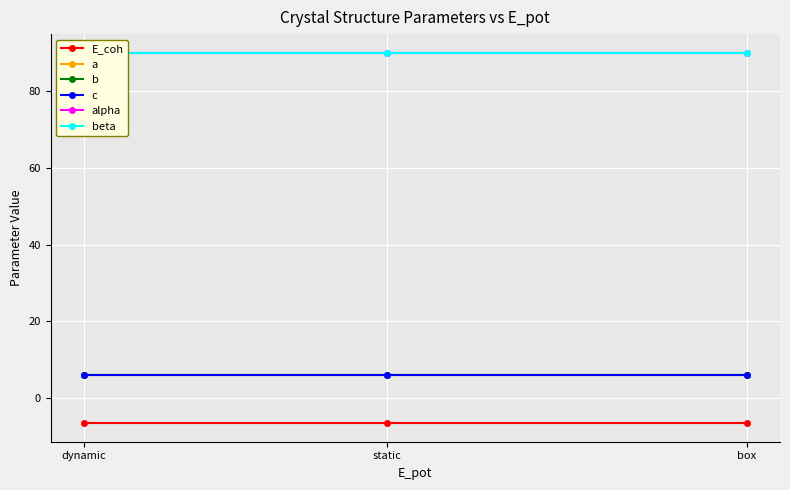

What is the lowest value of the E_coh series?

-6.5